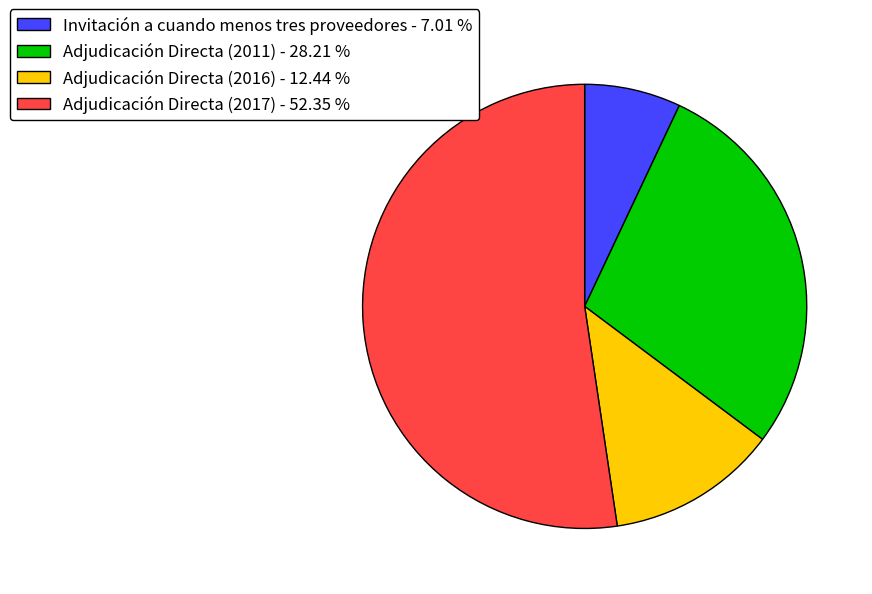

Which category accounts for the majority?

Adjudicación Directa (2017)